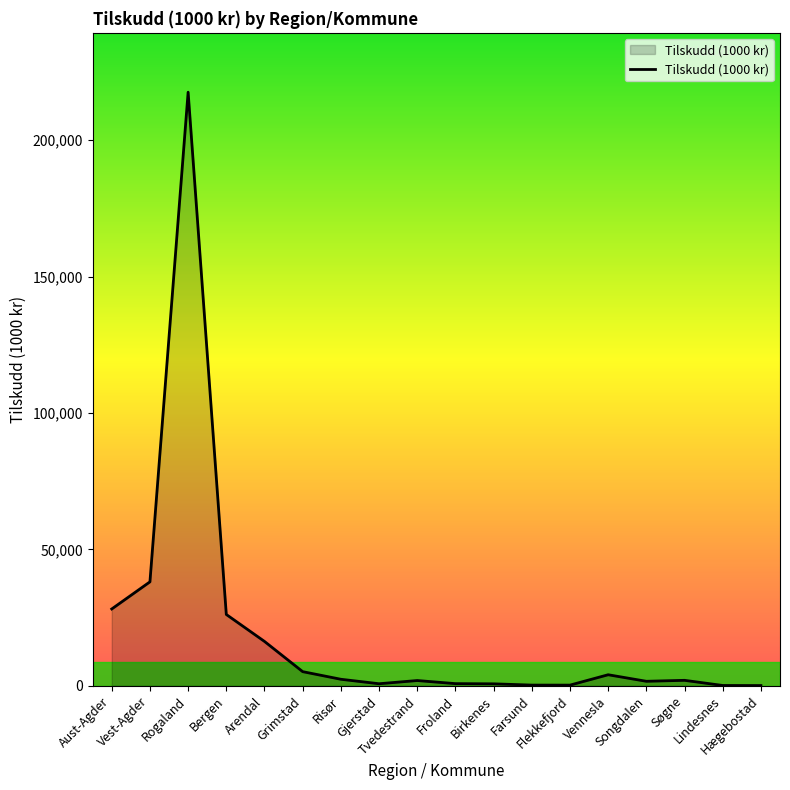

What is the greatest value displayed?

217532